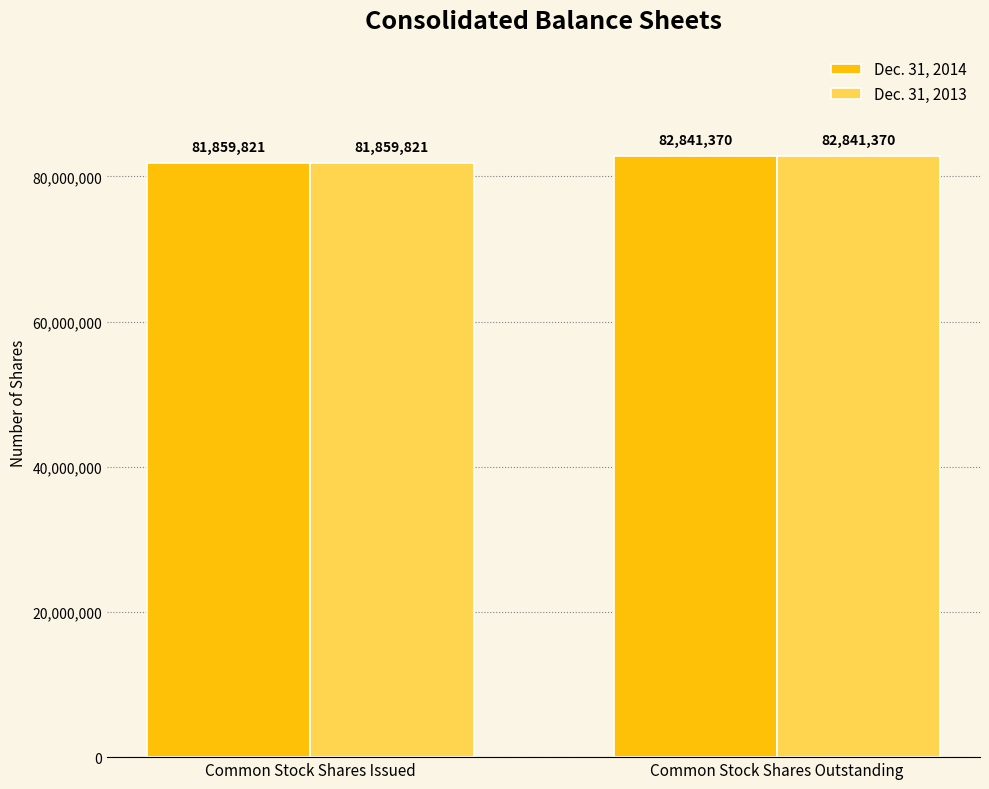

The Dec. 31, 2014 series shows 54574165 at Common Stock Shares Issued. True or false?

False